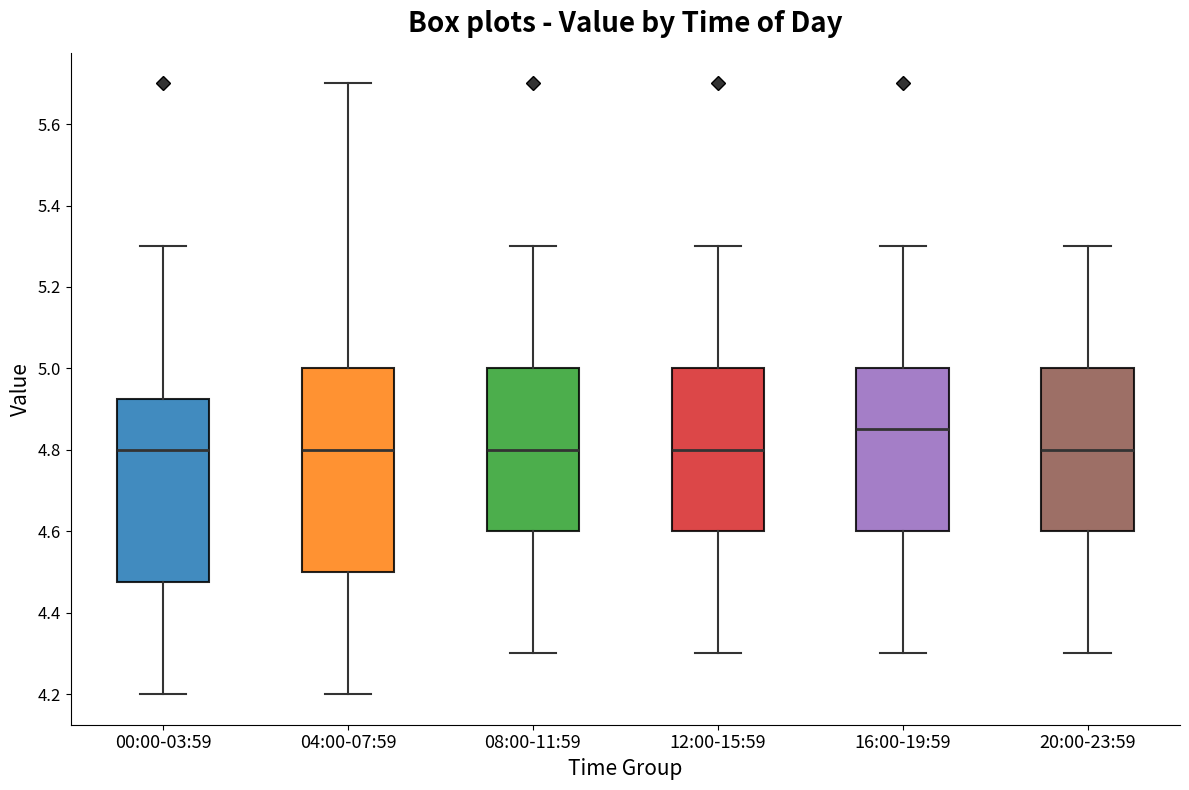

Reading left to right, transcribe this box plot: for each box, give where its median line is, the range the box spans, and where its two whiskers end, as read against the y-axis. The values are not printed on the chart, so give them approximately, as read against the axis.

00:00-03:59: median 4.80, box 4.48 to 4.92, whiskers 4.20 to 5.30
04:00-07:59: median 4.80, box 4.50 to 5.00, whiskers 4.20 to 5.70
08:00-11:59: median 4.80, box 4.60 to 5.00, whiskers 4.30 to 5.30
12:00-15:59: median 4.80, box 4.60 to 5.00, whiskers 4.30 to 5.30
16:00-19:59: median 4.86, box 4.60 to 5.00, whiskers 4.30 to 5.30
20:00-23:59: median 4.80, box 4.60 to 5.00, whiskers 4.30 to 5.30